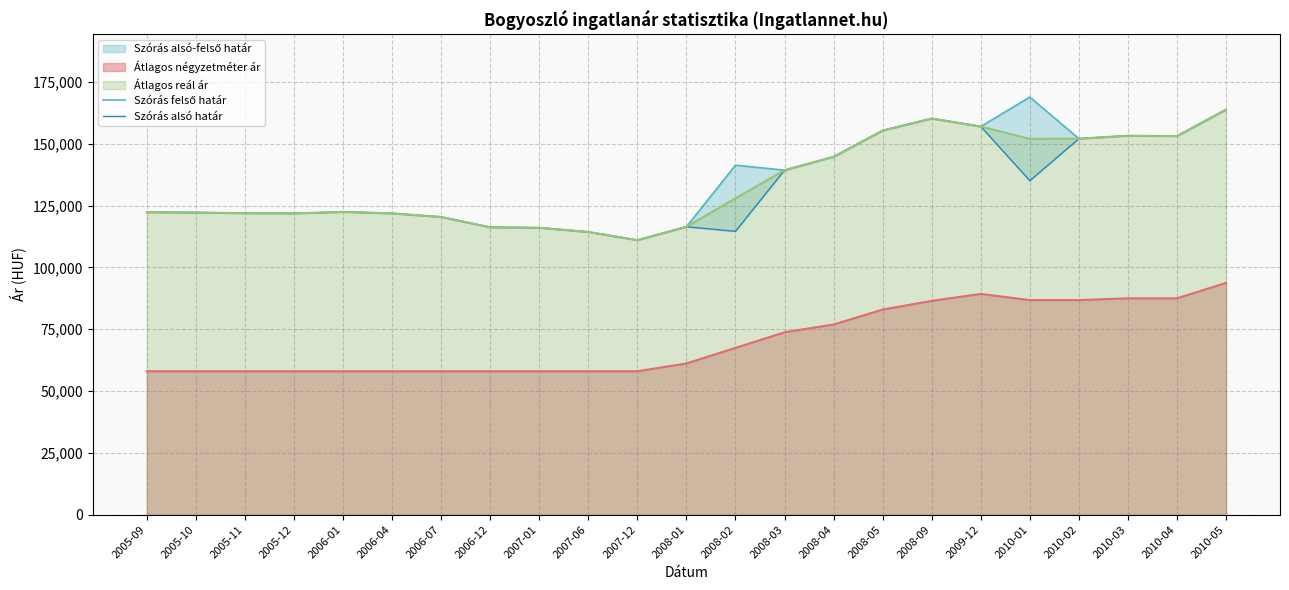

What is the highest value of the Átlagos reál ár series?

163820